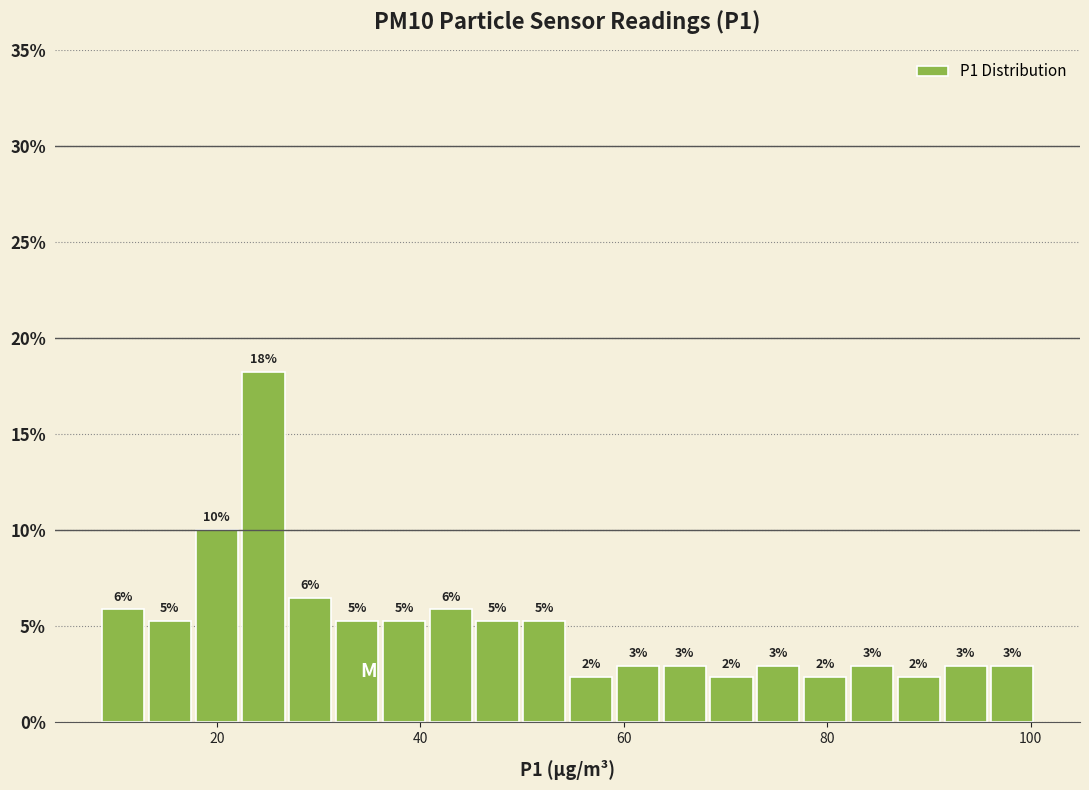

Around what value on the x-axis is the tallest bar? Give the approximate position of its centre, as read against the axis.

24